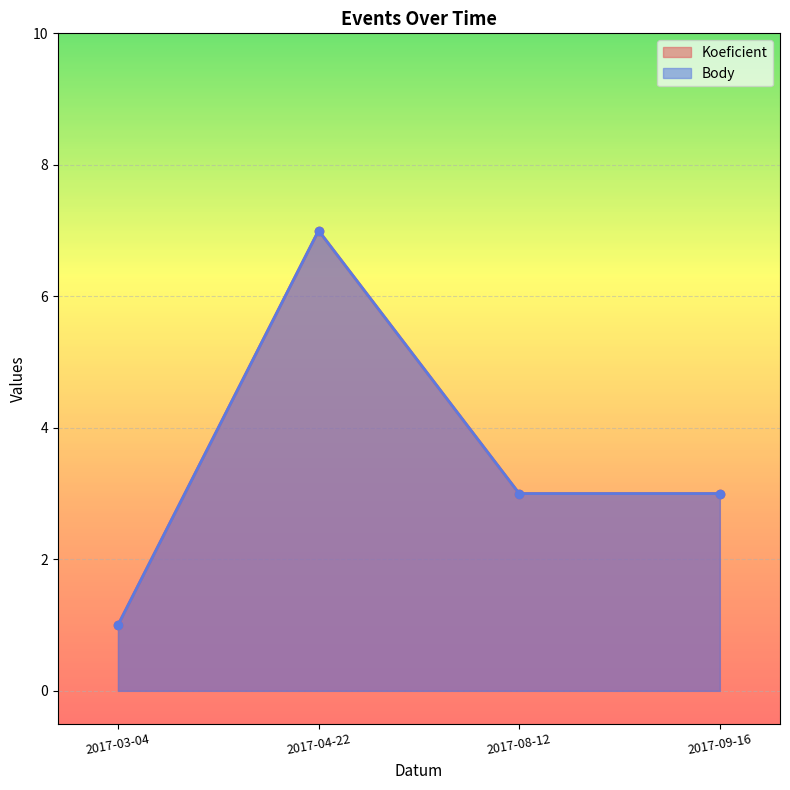

What position from the left is 2017-09-16?

4